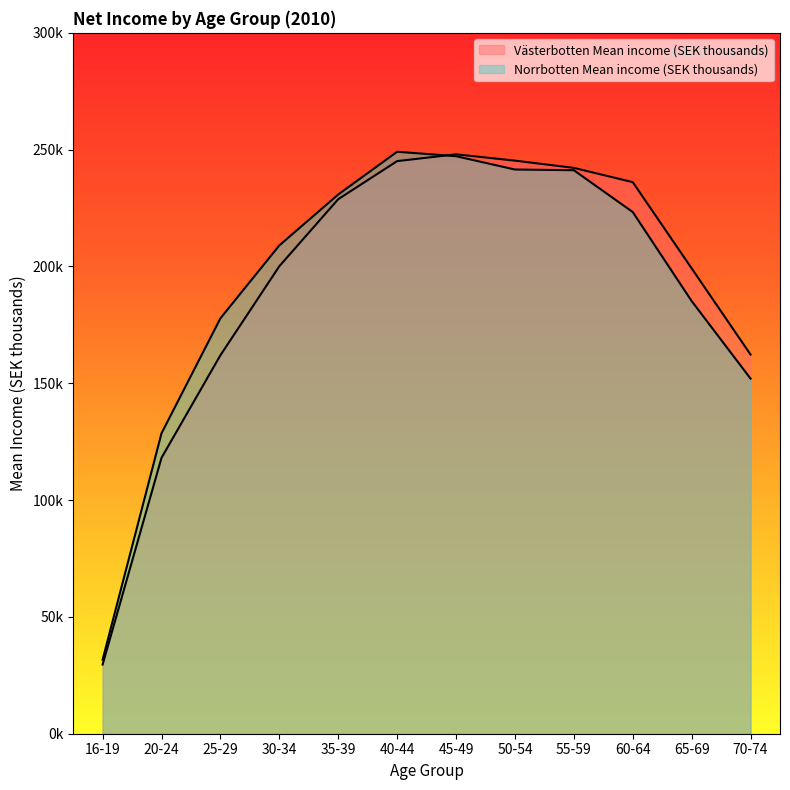

What is the value of the Västerbotten Mean income (SEK thousands) point at the 7th from the left?

248.0